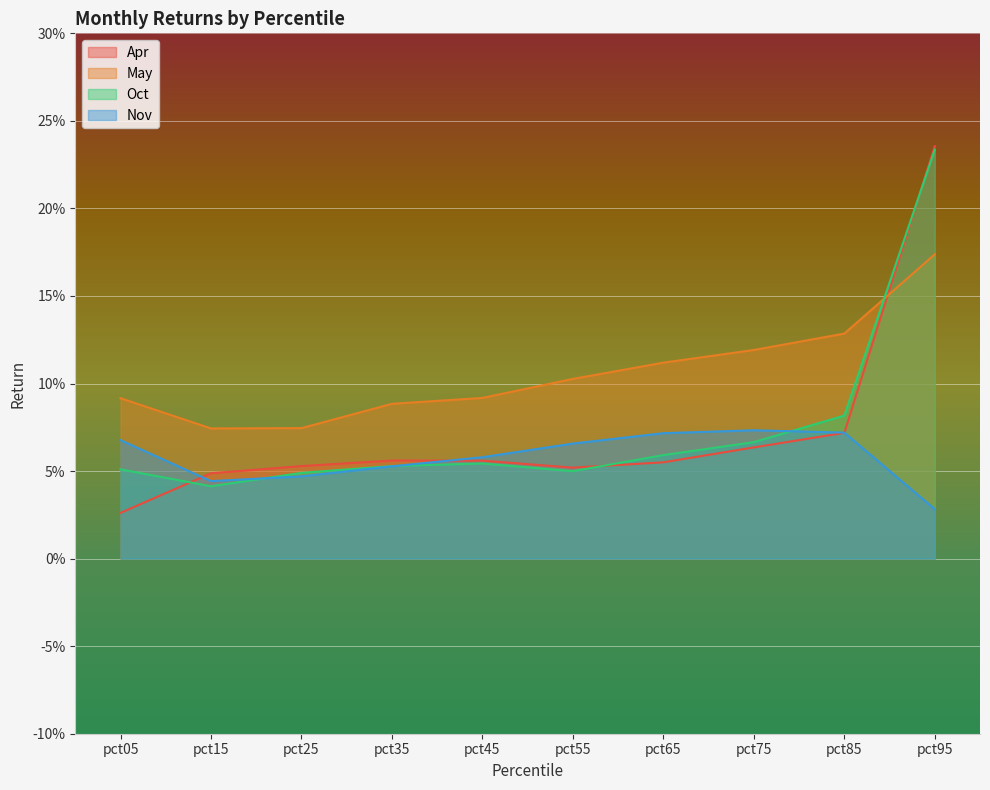

Is the value of Nov at pct85 greater than the value of Apr at pct95?

No